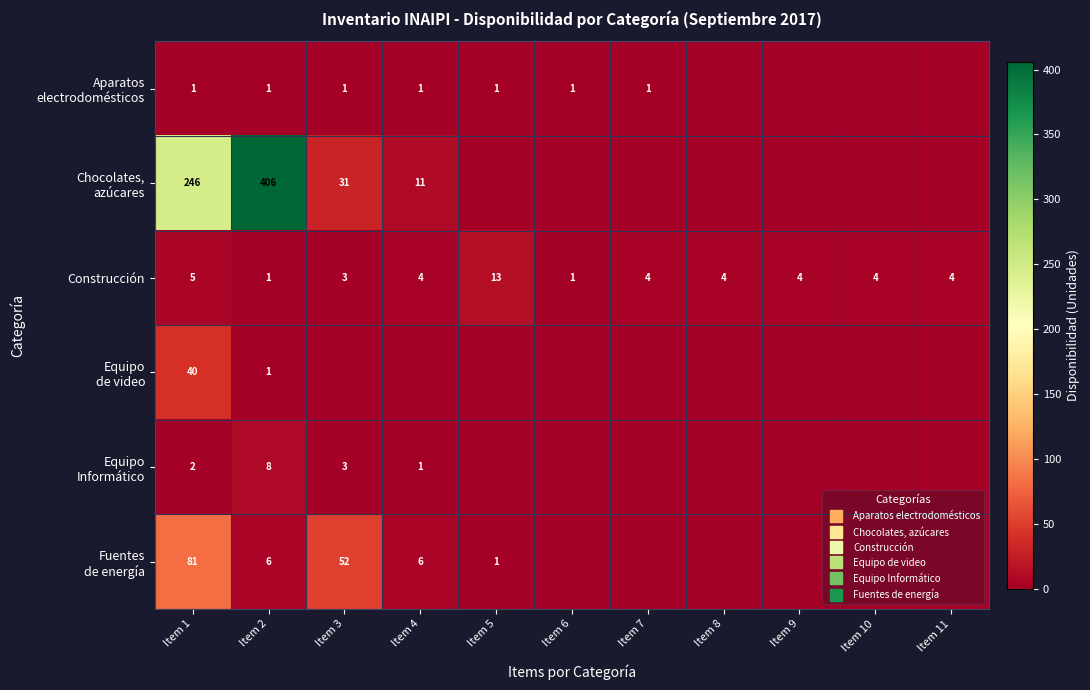

True or false: Equipo de video has a value of -26 at Item 5.

False